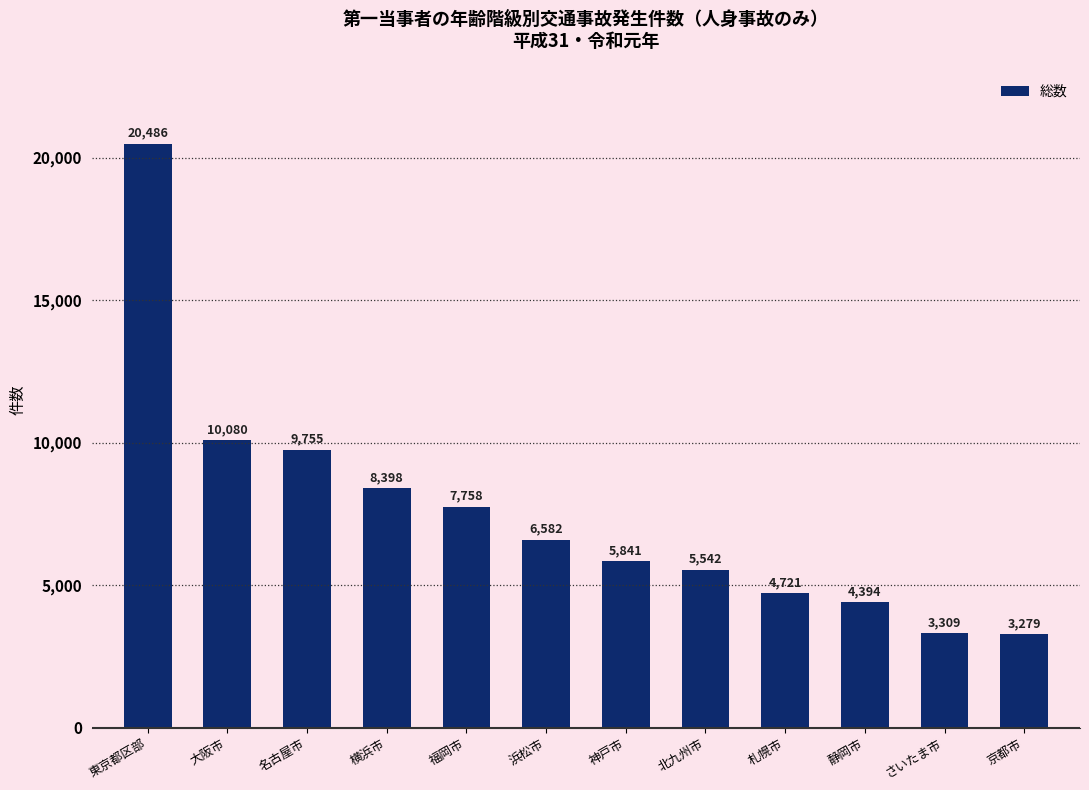

Reading right to left, what are all the values shown in this chart?

京都市=3279	さいたま市=3309	静岡市=4394	札幌市=4721	北九州市=5542	神戸市=5841	浜松市=6582	福岡市=7758	横浜市=8398	名古屋市=9755	大阪市=10080	東京都区部=20486